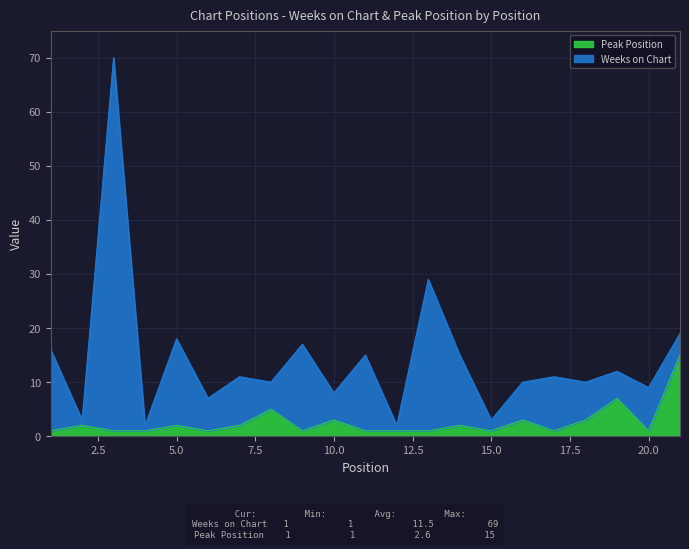

Does the chart have visible grid lines?

Yes